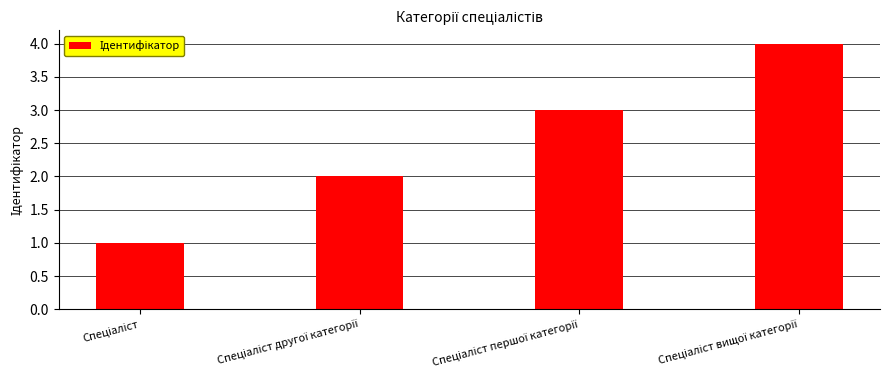

Are the bars grouped side by side (vs. stacked)?

No